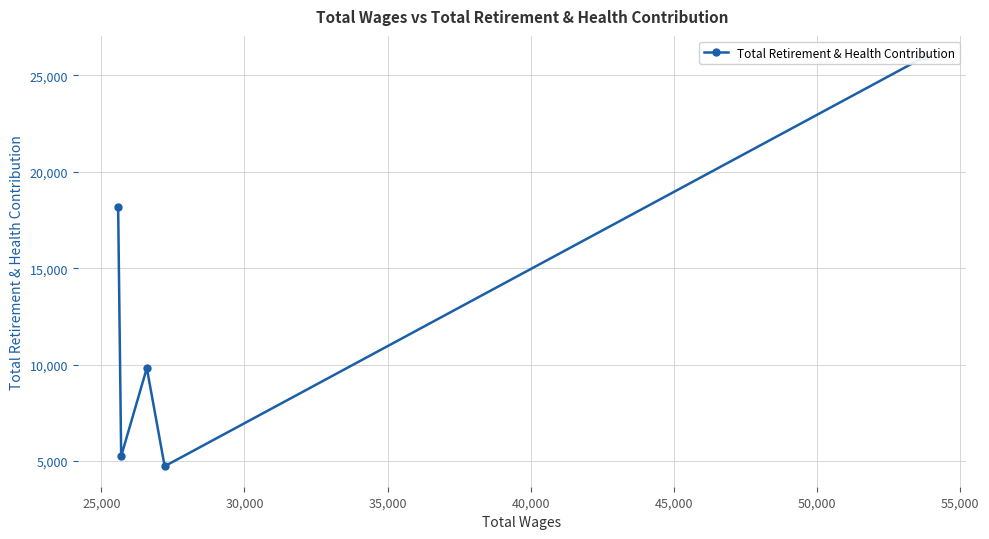

What is the greatest value displayed?

25985